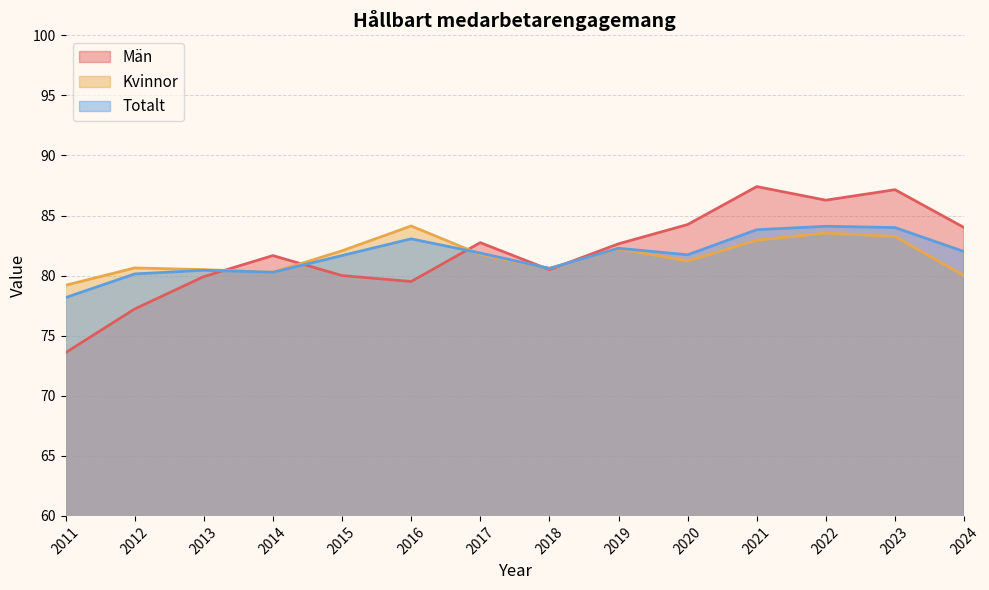

Is the value of Kvinnor at 2017 greater than the value of Totalt at 2015?

Yes